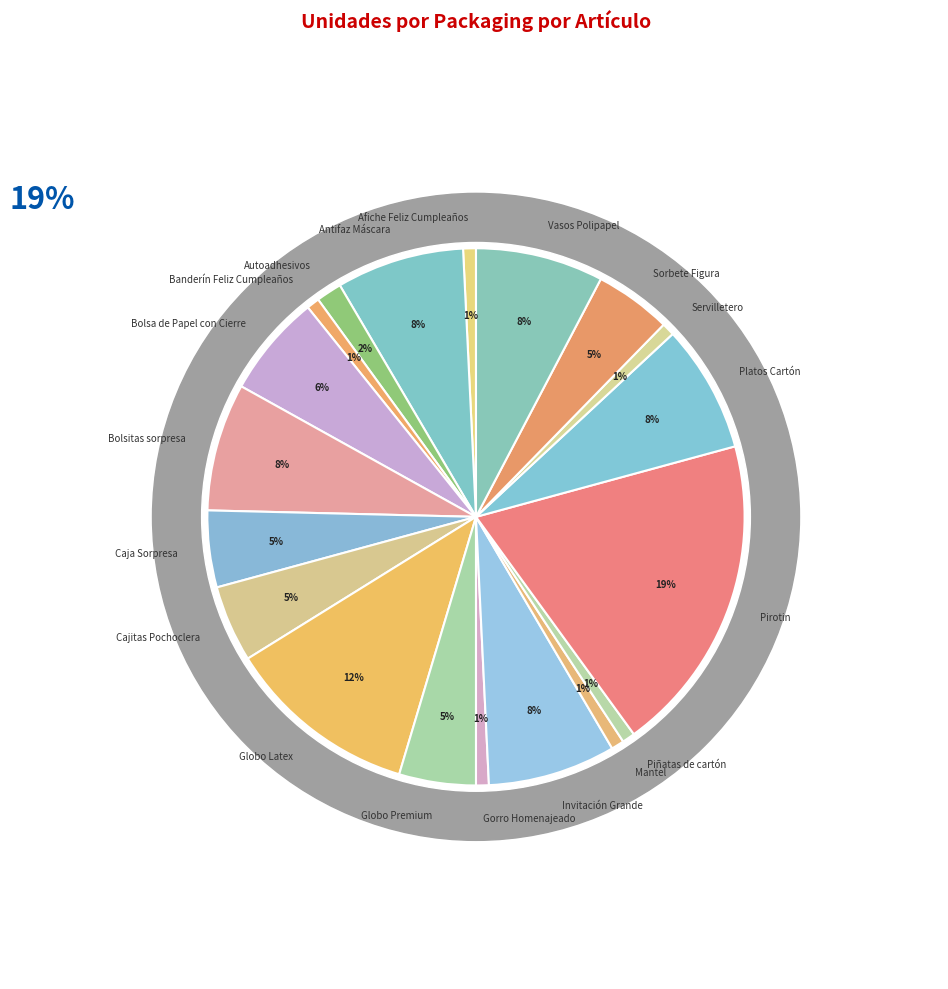

To the nearest percent, what is the average slice percentage?

5%